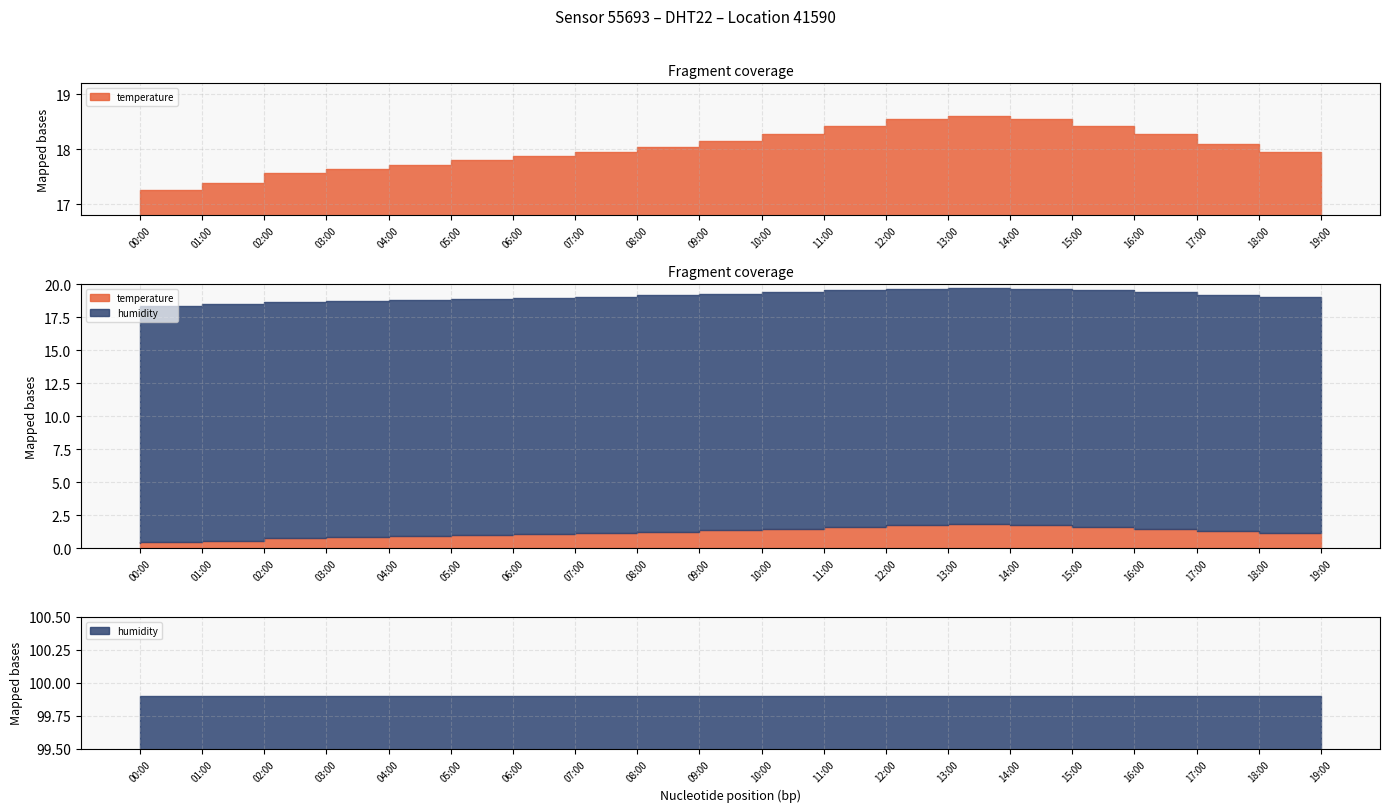

At 07:00, list the series in order from smallest to largest.

temperature, humidity